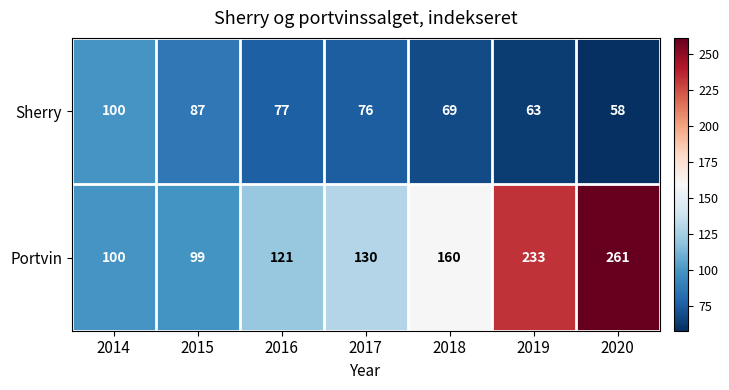

Rank the series by their average value, from highest to lowest.

Portvin, Sherry